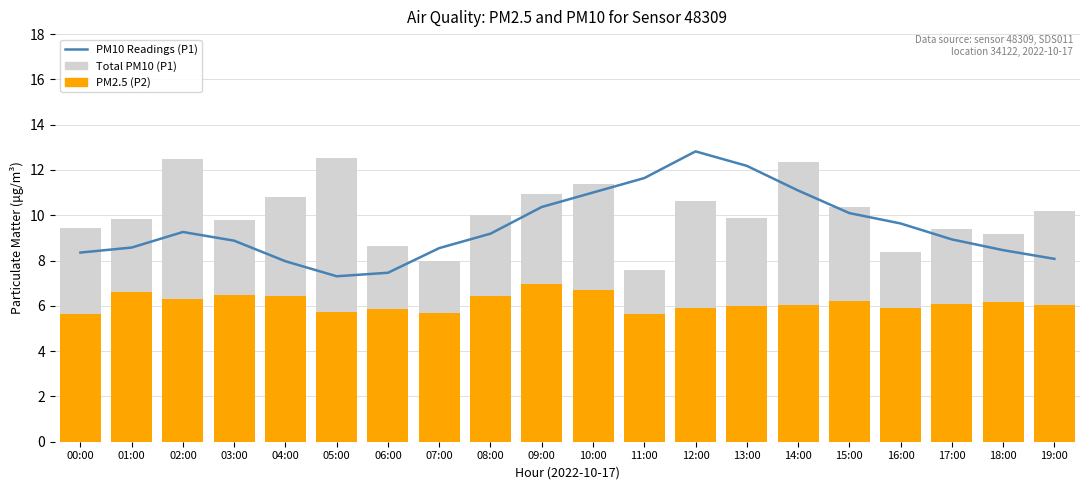

Which series changed the most between 07:00 and 08:00?

Total PM10 (P1)